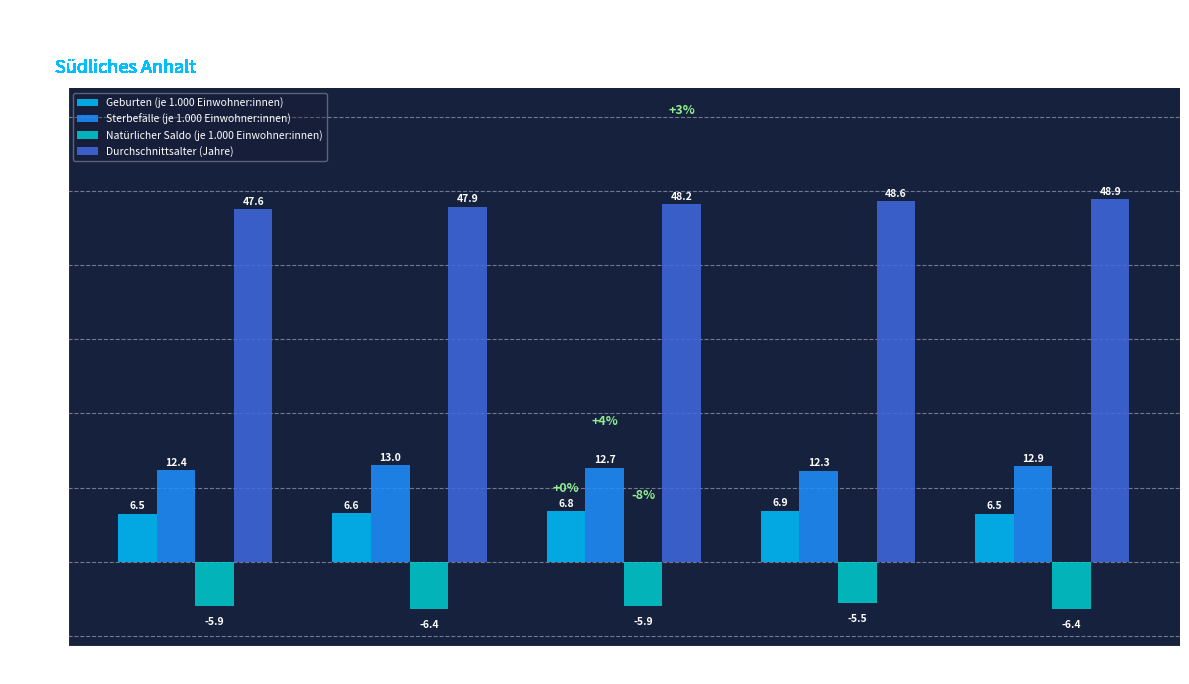

At 2016, list the series in order from smallest to largest.

Natürlicher Saldo (je 1.000 Einwohner:innen), Geburten (je 1.000 Einwohner:innen), Sterbefälle (je 1.000 Einwohner:innen), Durchschnittsalter (Jahre)